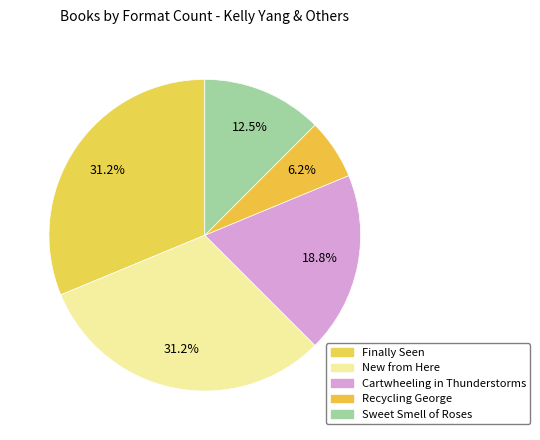

How many slices are in this pie chart?

5